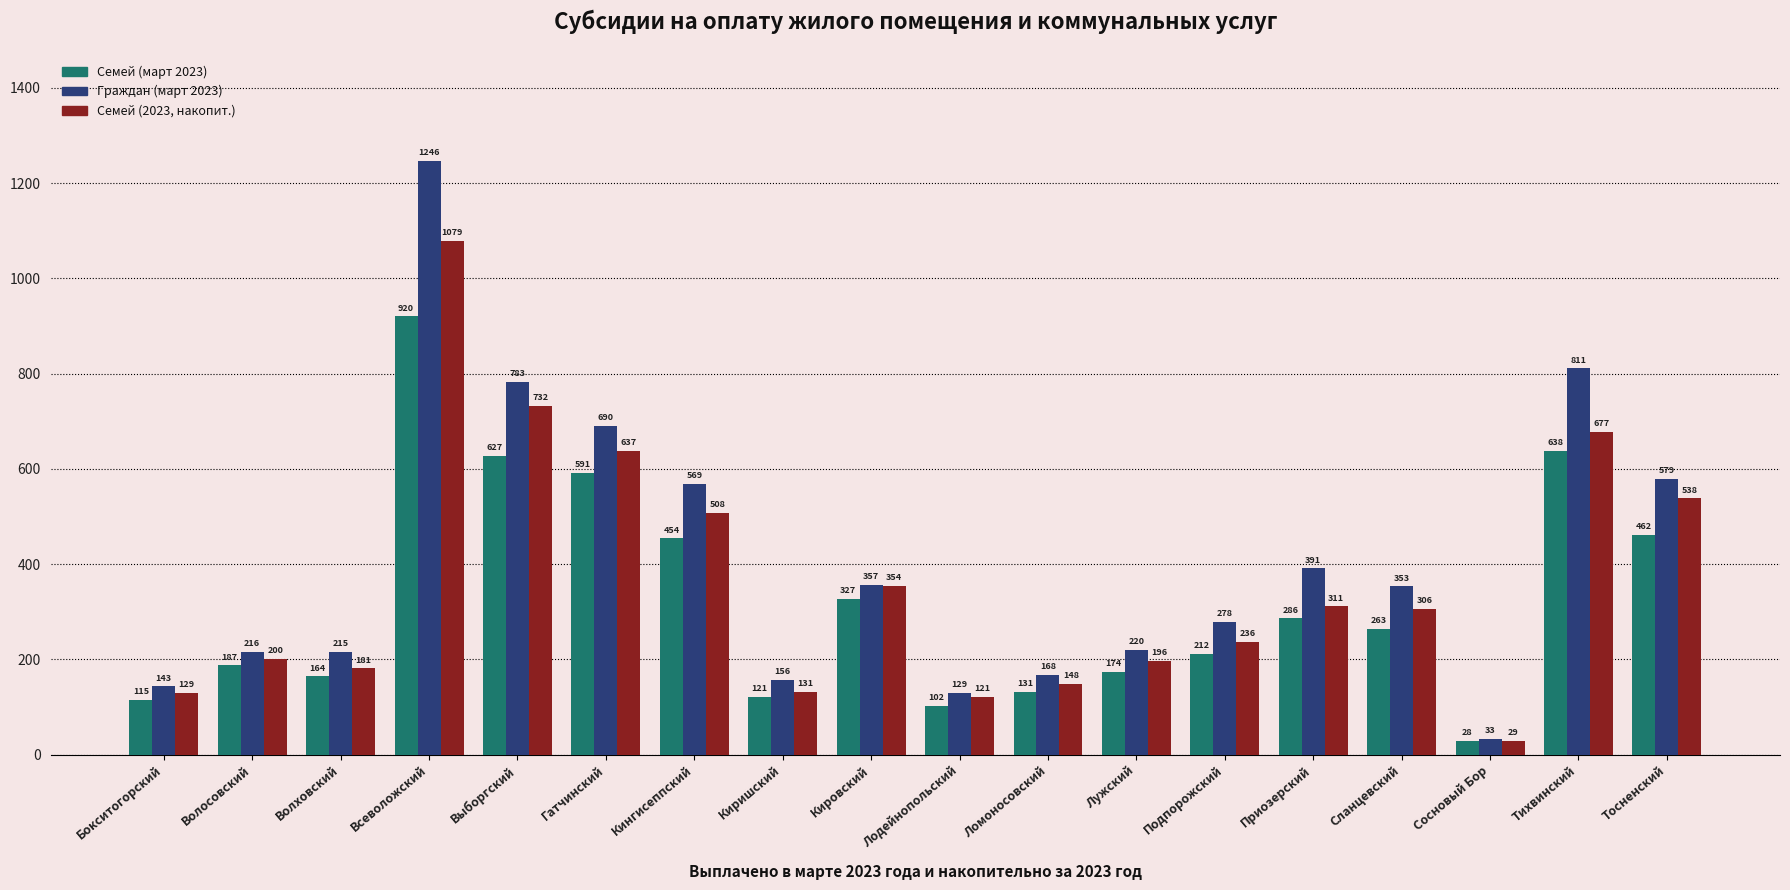

Reading right to left, what are all the values shown in this chart?

Семей (март 2023): Тосненский=462	Тихвинский=638	Сосновый Бор=28	Сланцевский=263	Приозерский=286	Подпорожский=212	Лужский=174	Ломоносовский=131	Лодейнопольский=102	Кировский=327	Киришский=121	Кингисеппский=454	Гатчинский=591	Выборгский=627	Всеволожский=920	Волховский=164	Волосовский=187	Бокситогорский=115
Граждан (март 2023): Тосненский=579	Тихвинский=811	Сосновый Бор=33	Сланцевский=353	Приозерский=391	Подпорожский=278	Лужский=220	Ломоносовский=168	Лодейнопольский=129	Кировский=357	Киришский=156	Кингисеппский=569	Гатчинский=690	Выборгский=783	Всеволожский=1246	Волховский=215	Волосовский=216	Бокситогорский=143
Семей (2023, накопит.): Тосненский=538	Тихвинский=677	Сосновый Бор=29	Сланцевский=306	Приозерский=311	Подпорожский=236	Лужский=196	Ломоносовский=148	Лодейнопольский=121	Кировский=354	Киришский=131	Кингисеппский=508	Гатчинский=637	Выборгский=732	Всеволожский=1079	Волховский=181	Волосовский=200	Бокситогорский=129